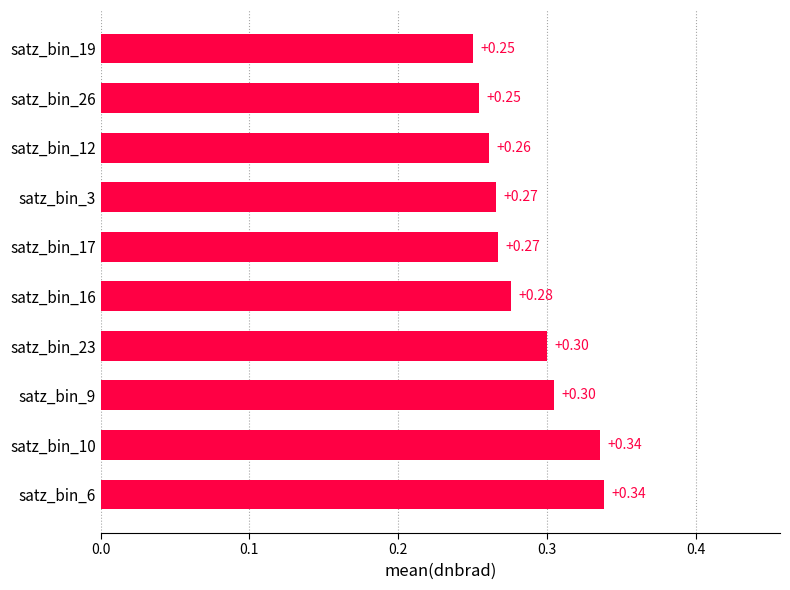

How many values are between 0 and 1?

10